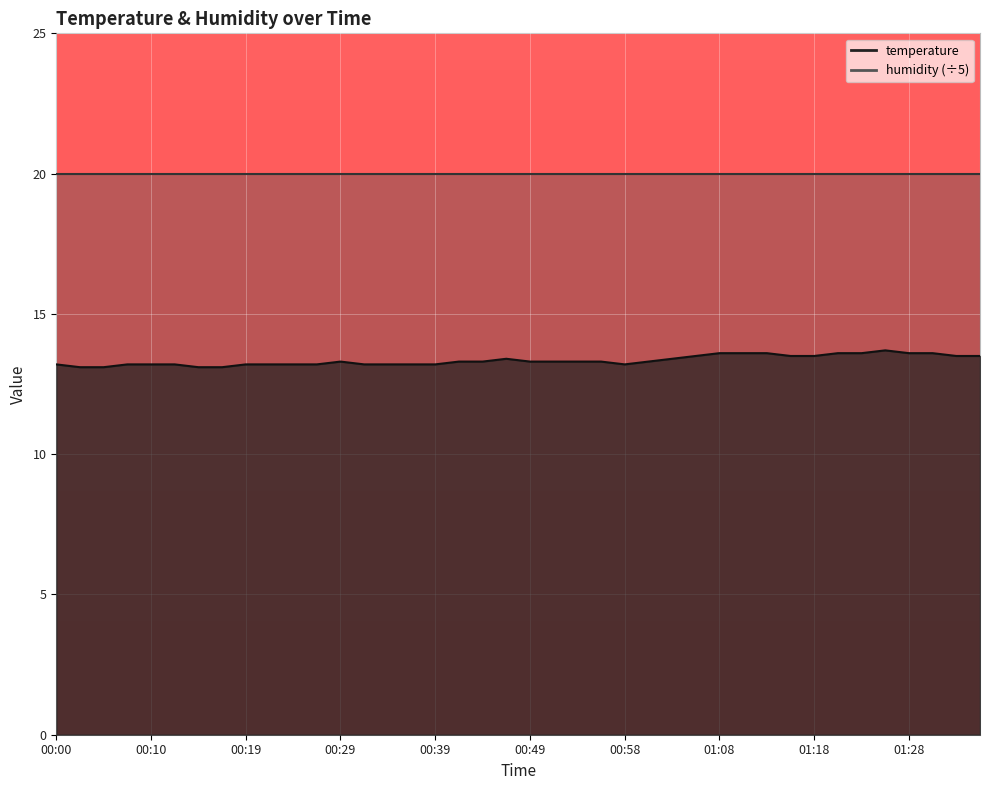

How many points are lower than both their immediate neighbors (excluding endpoints)?

1